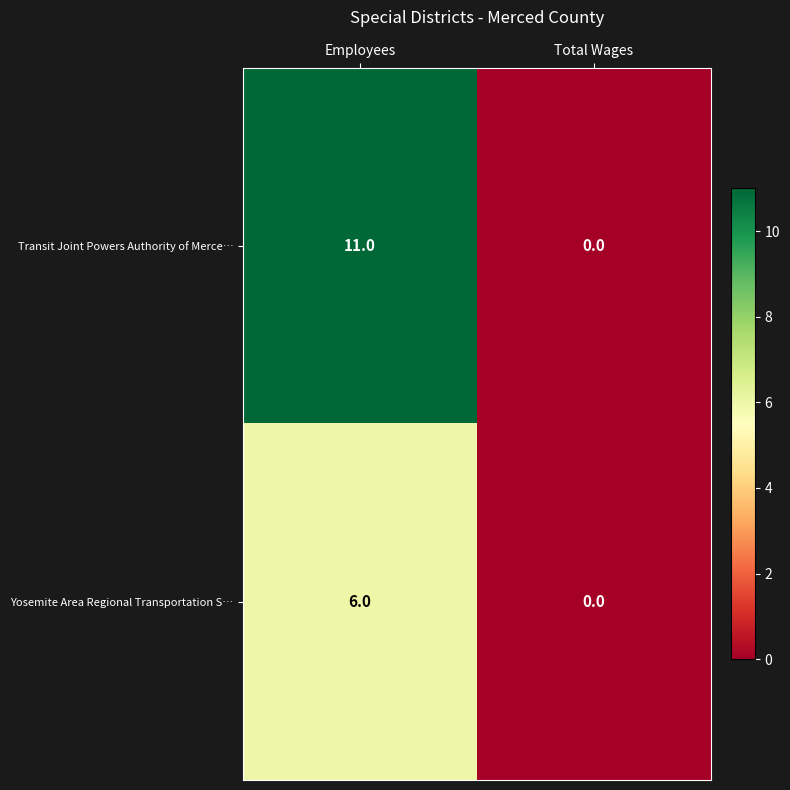

True or false: Transit Joint Powers Authority of Merce… has a value of 19 at Employees.

False